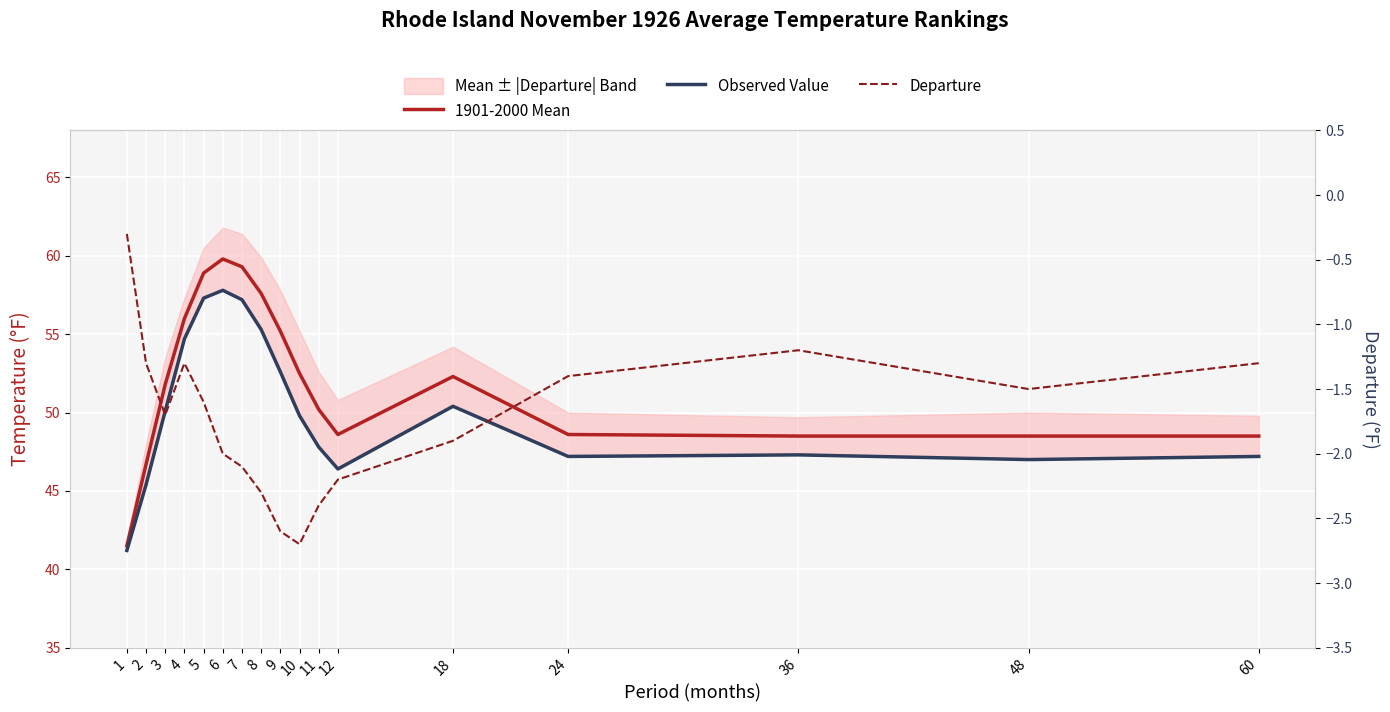

Rank the categories by Observed Value value from lowest to highest.

1, 2, 12, 48, 24, 60, 36, 11, 10, 3, 18, 9, 4, 8, 7, 5, 6